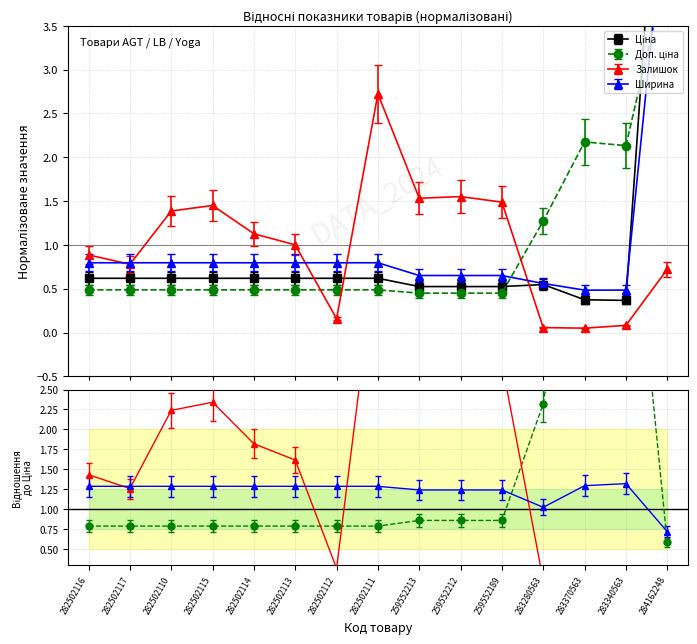

What is the highest value of the Ширина series?

5.1